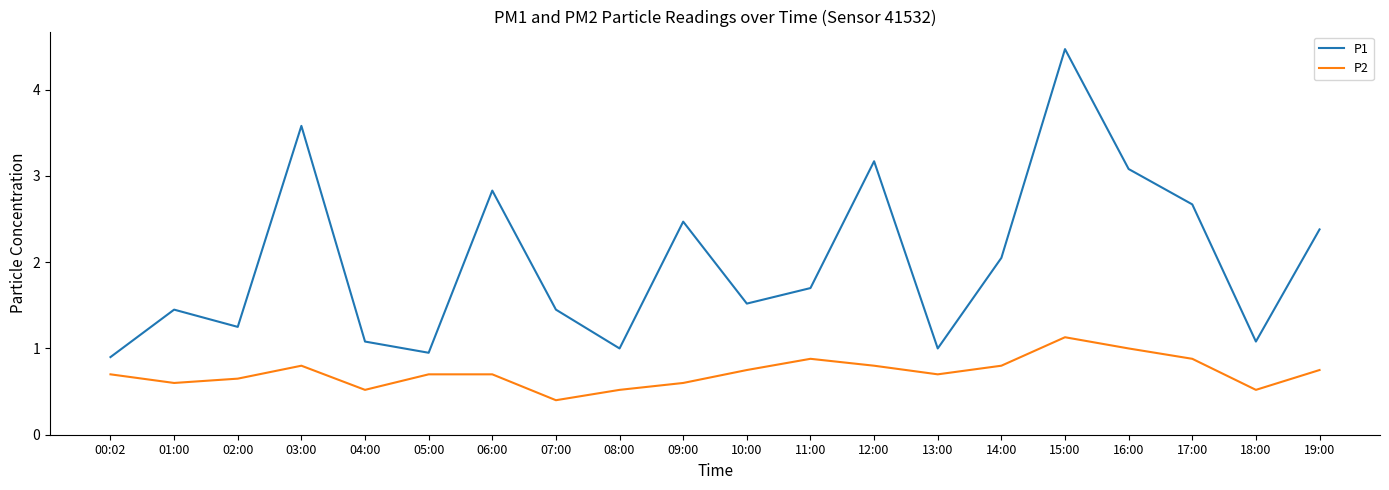

What is the difference between the P1 values at 16:00 and 14:00?

1.0